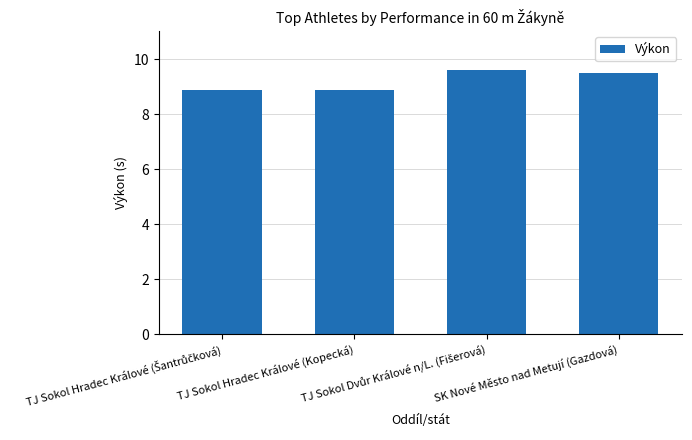

What is the minimum value shown in the chart?

8.9